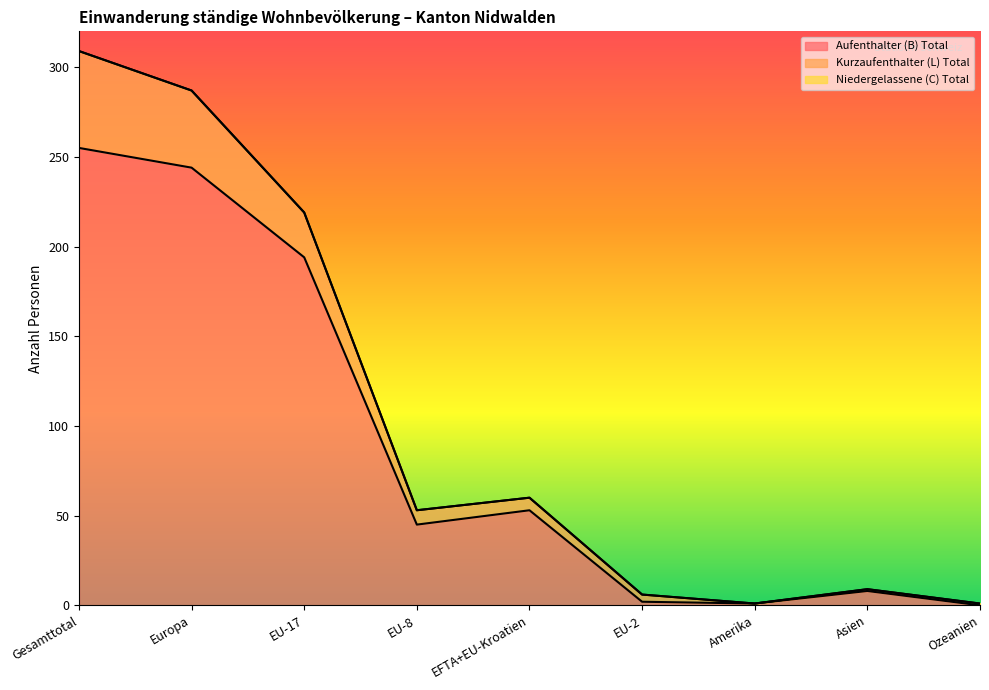

What is the value of the Aufenthalter (B) Total point at the 8th from the left?

8